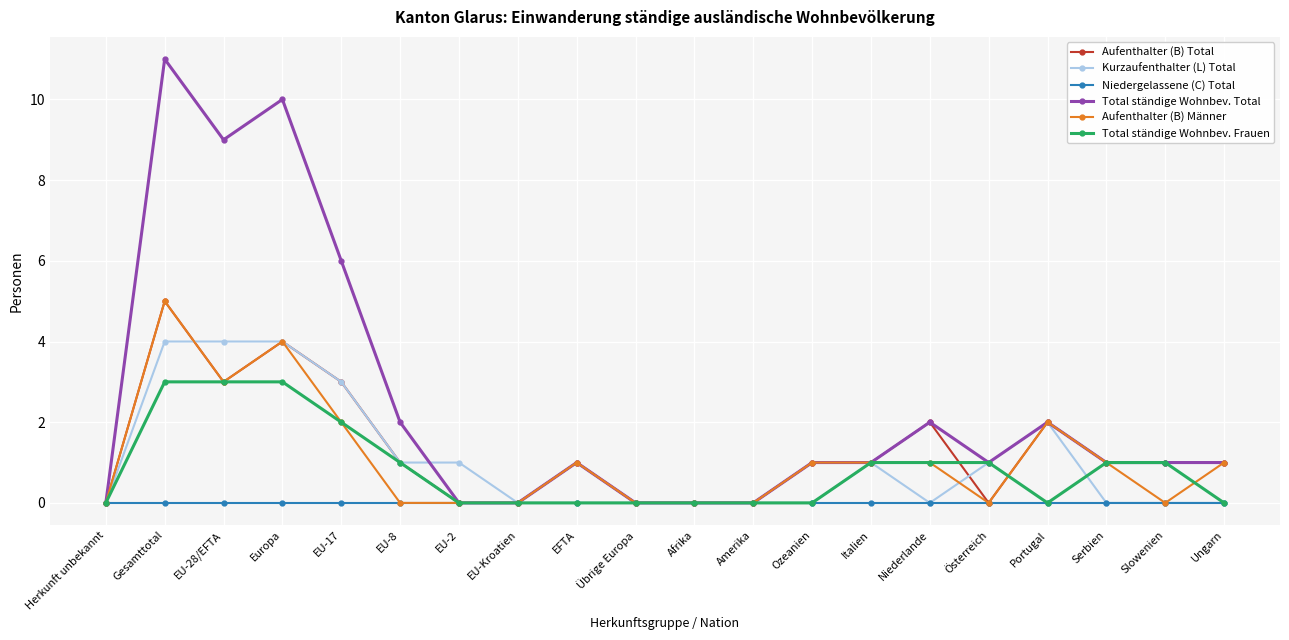

How many lines are shown in the chart?

6